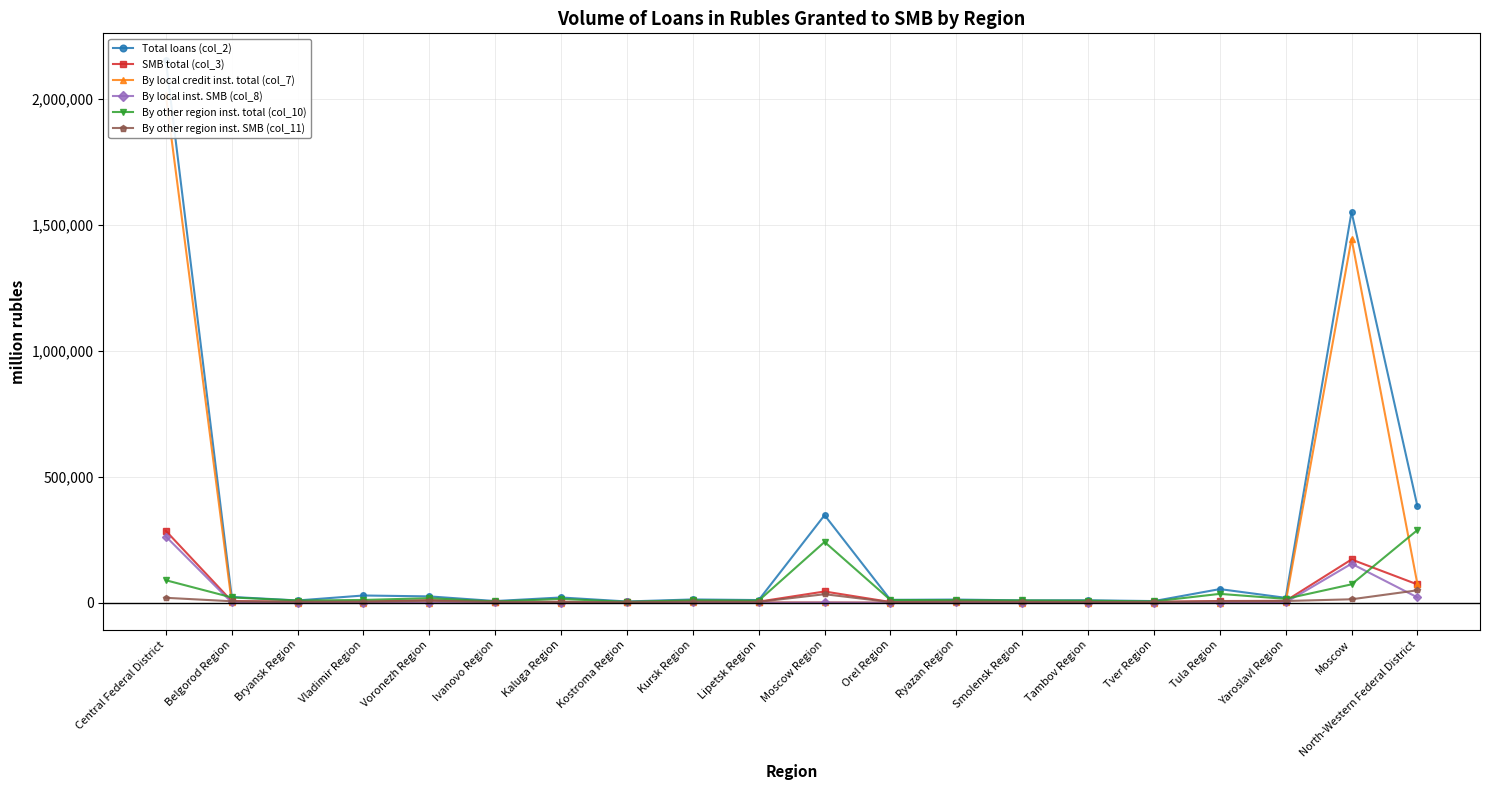

At how many categories does at least one series exceed 443723?

2